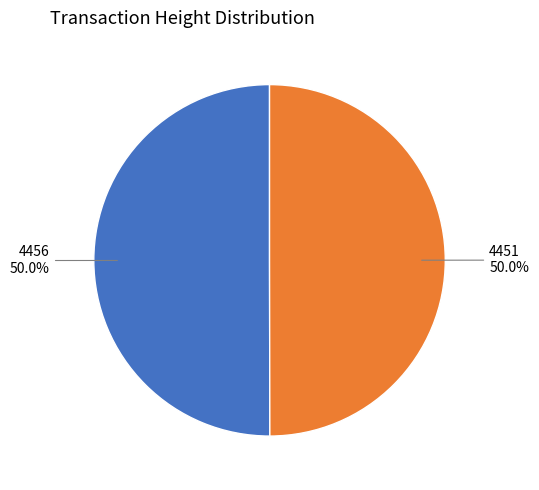

How many slices are in this pie chart?

2